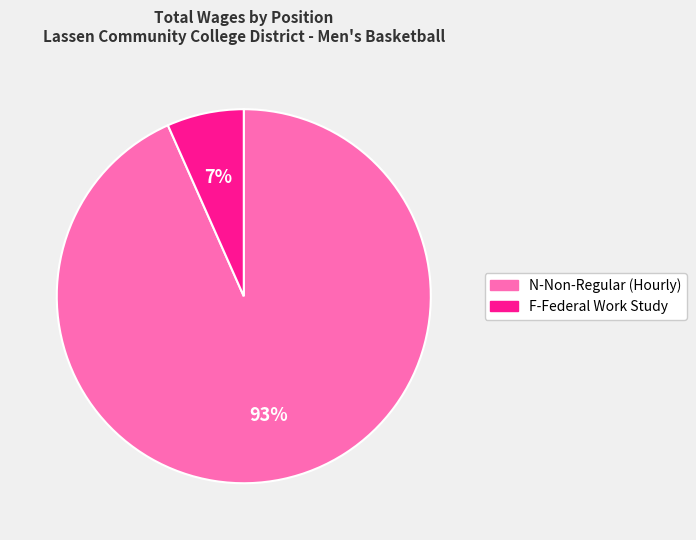

To the nearest percent, what is the combined percentage of F-Federal Work Study and N-Non-Regular (Hourly)?

100%